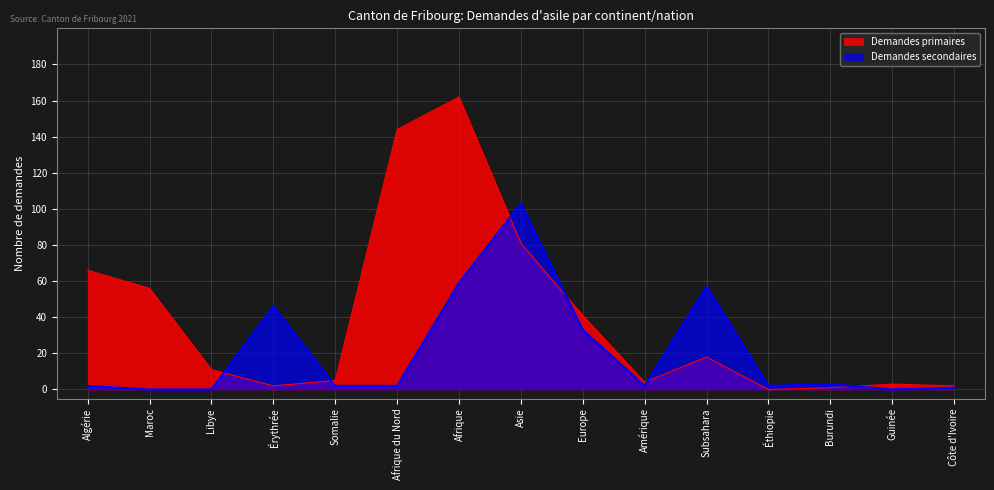

How many interior local valleys does the Demandes primaires series have?

3